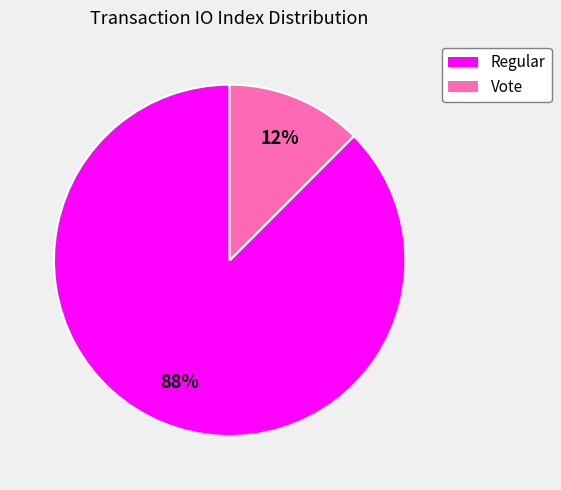

The Regular slice represents 88% of the pie. True or false?

True